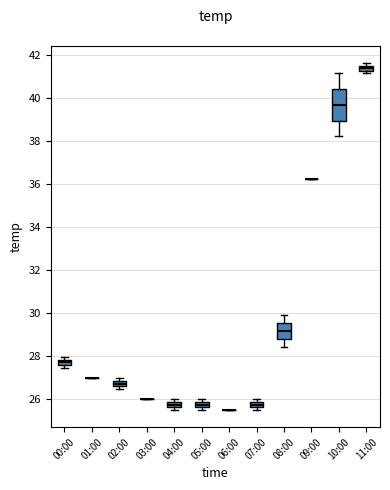

Comparing the boxes themselves (not the whiskers), which one is the tallest?

10:00